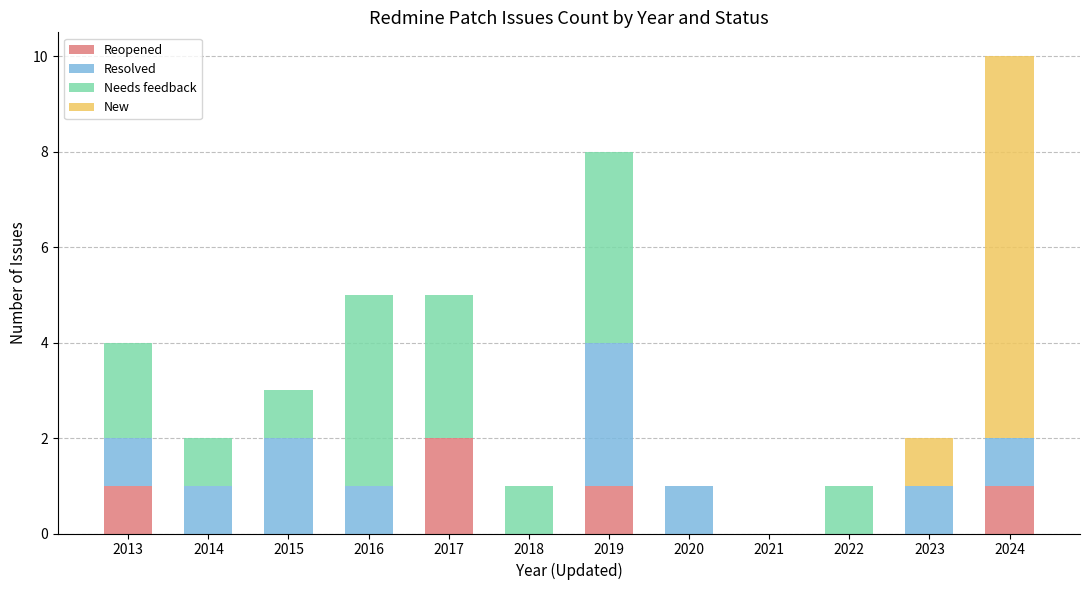

At which label does Reopened reach its peak?

2017